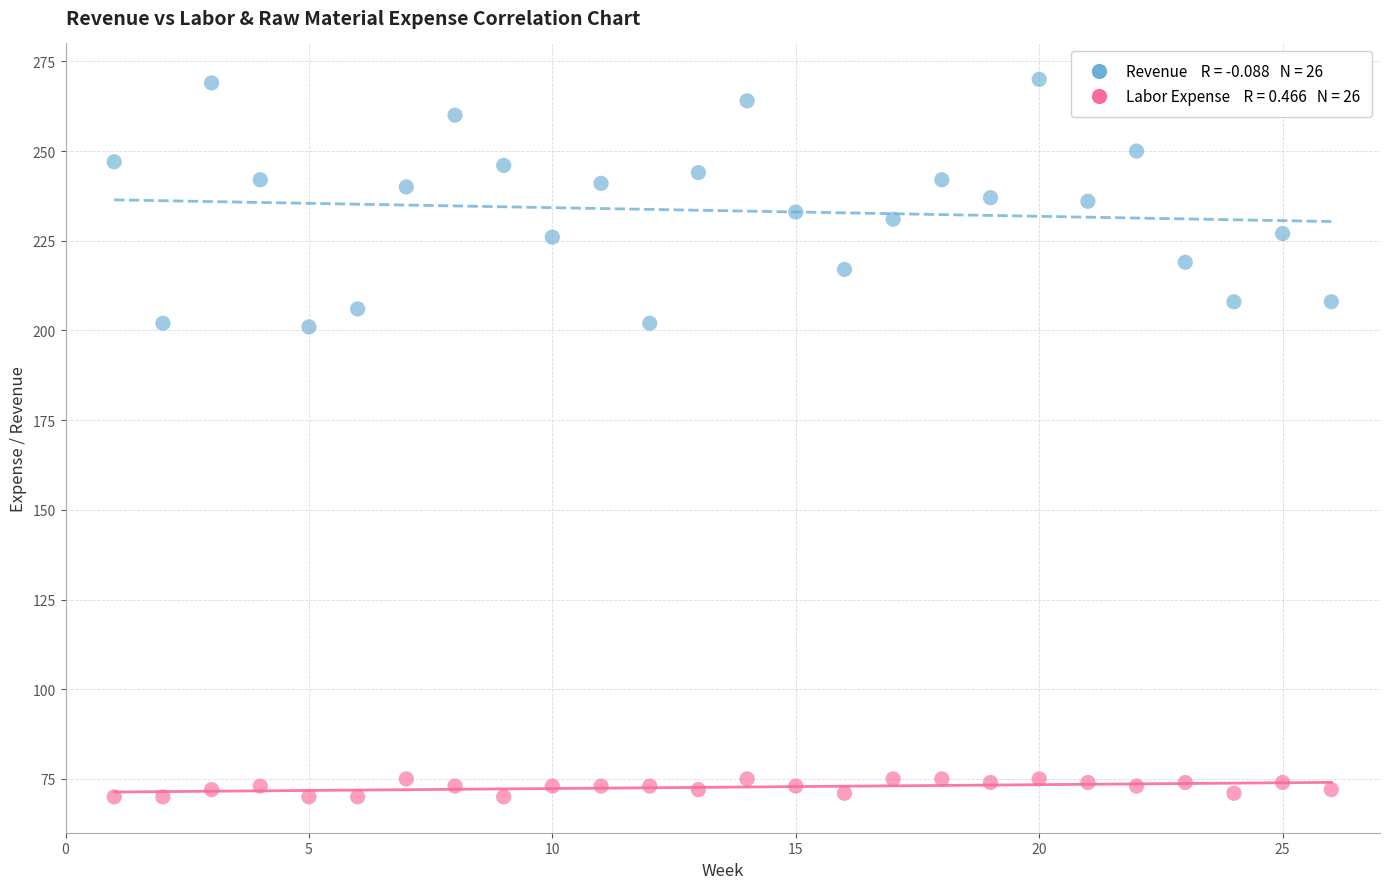

Across all data points, what is the range of Y values (max minus min)?

200